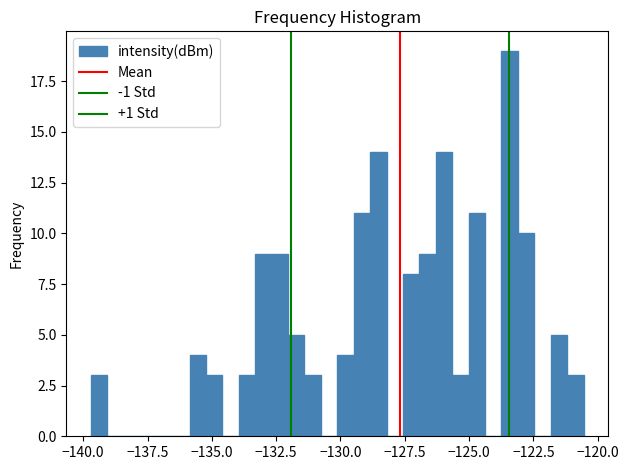

Read against the x-axis, roughly where is the centre of the tallest bar?

-123.5